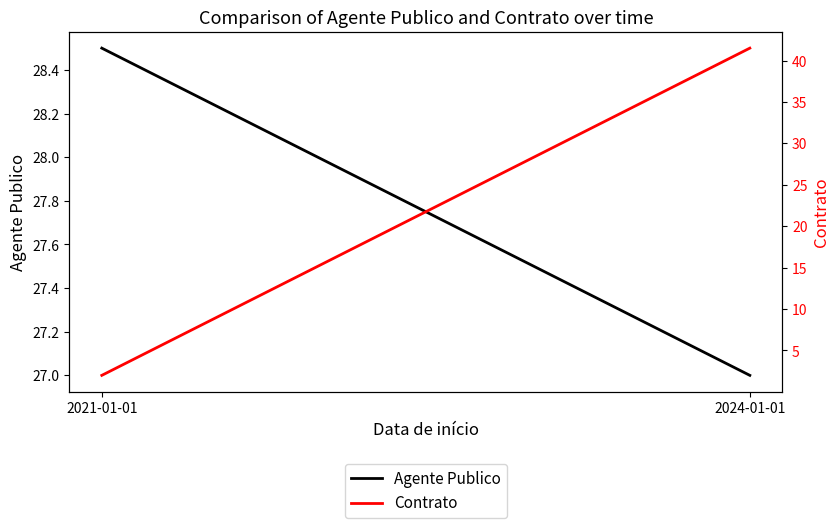

Does the chart display data point markers on the line(s)?

No